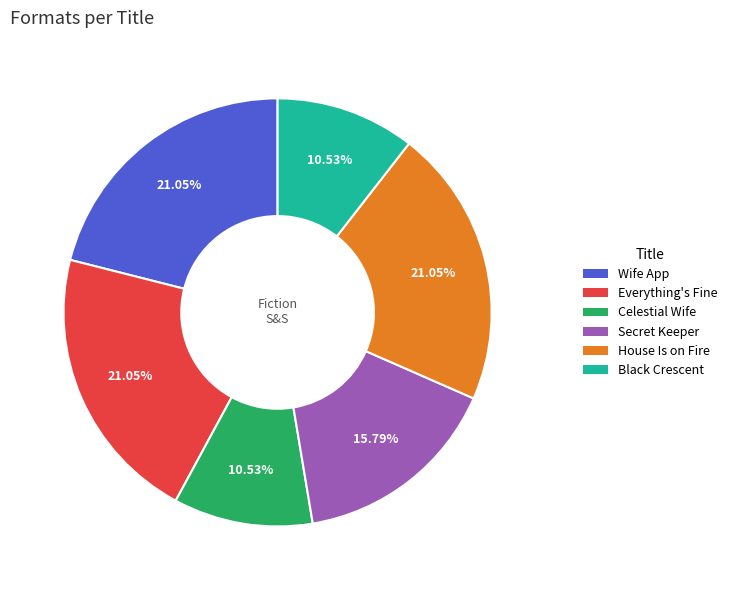

What is the ratio of the value at Wife App to the value at House Is on Fire?

1.0